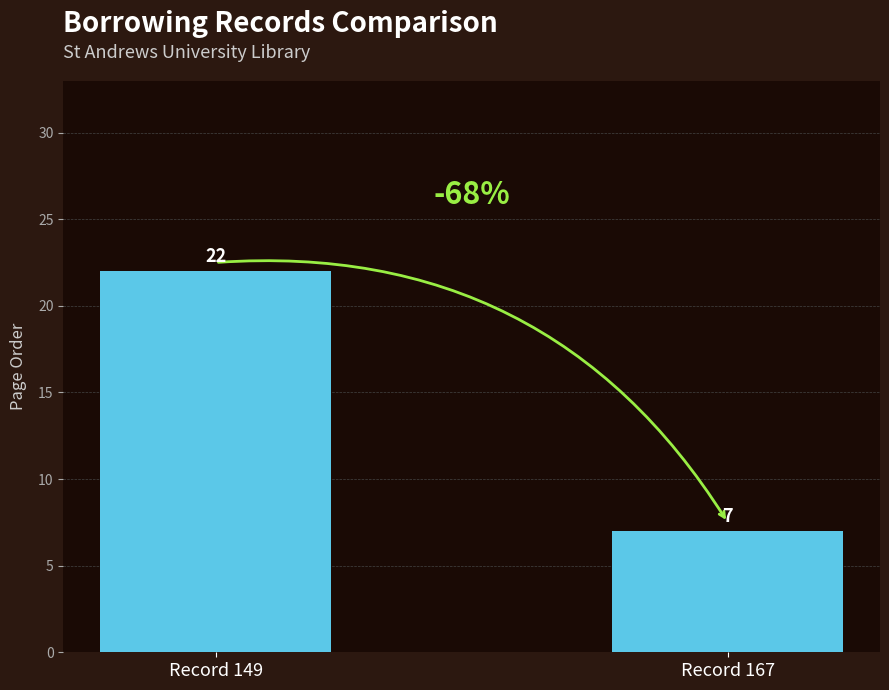

What is the sum of all values?

29